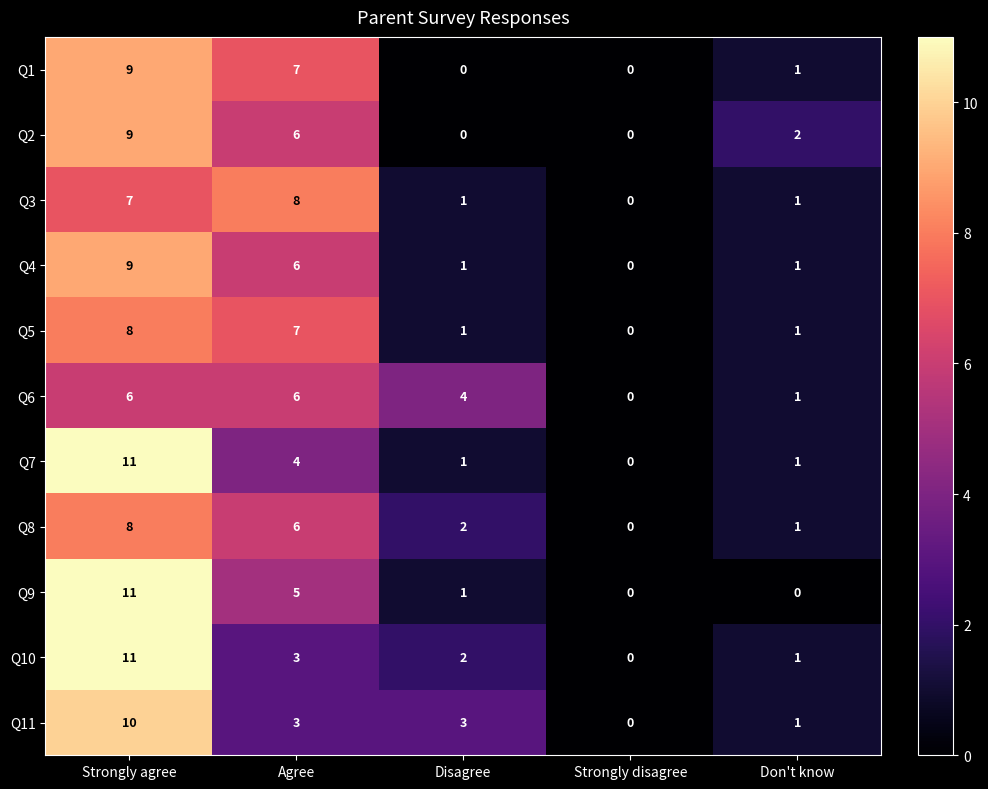

Where is Q7 nearest to the value 5?

Agree